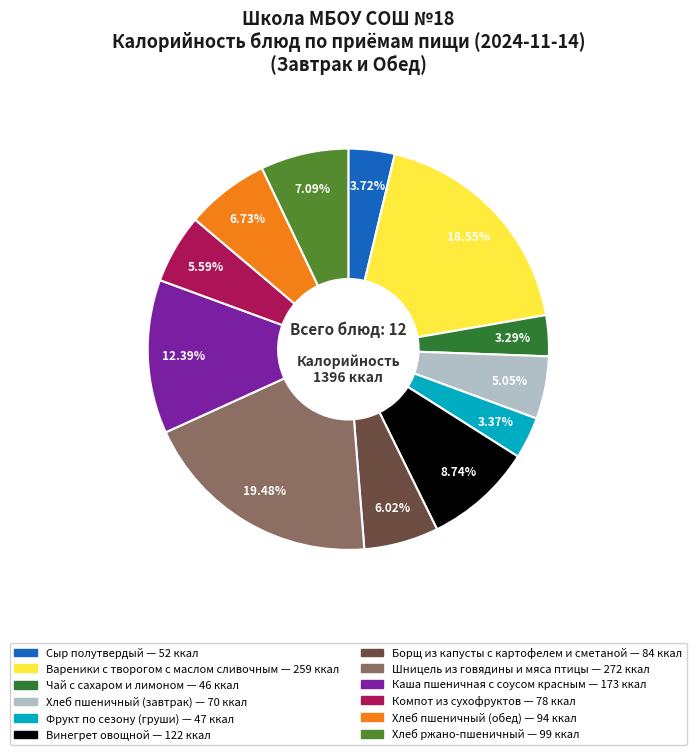

Is the sum of Хлеб пшеничный (обед) and Компот из сухофруктов greater than half?

No